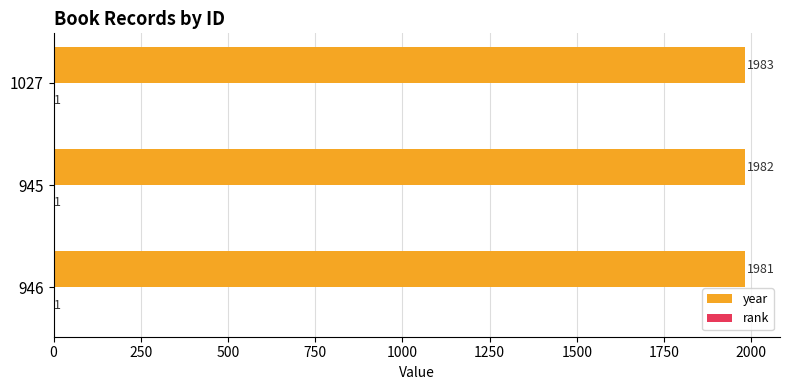

At which label is year closest to 1982?

945